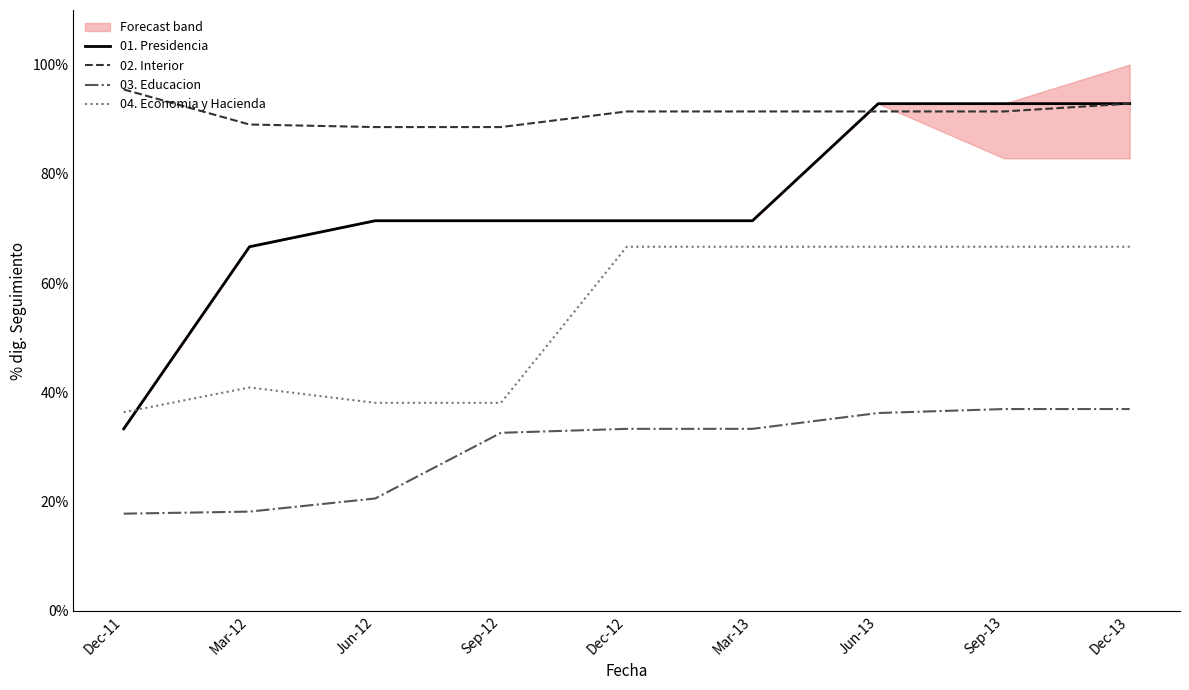

What is the lowest value of the 03. Educacion series?

0.2